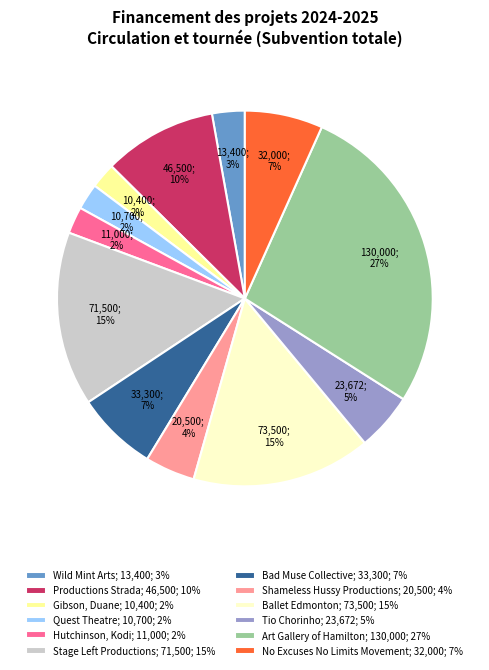

Which has a higher value, Productions Strada or Ballet Edmonton?

Ballet Edmonton